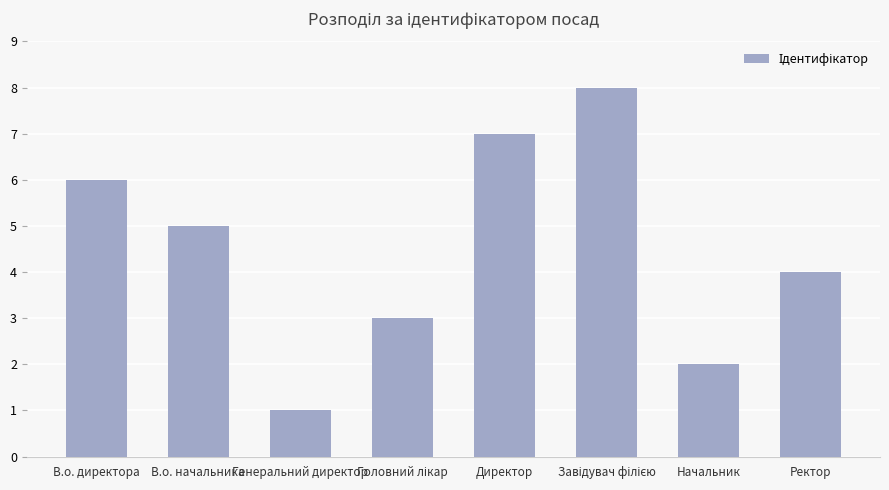

What is the value of the 3rd bar from the left?

1